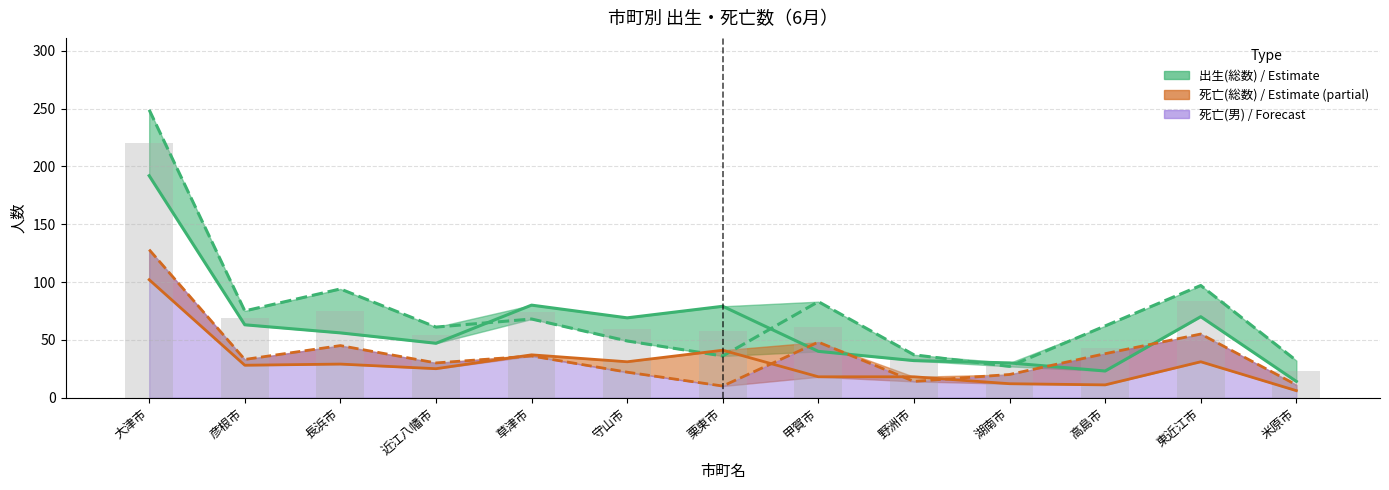

Does the chart contain any negative values?

No